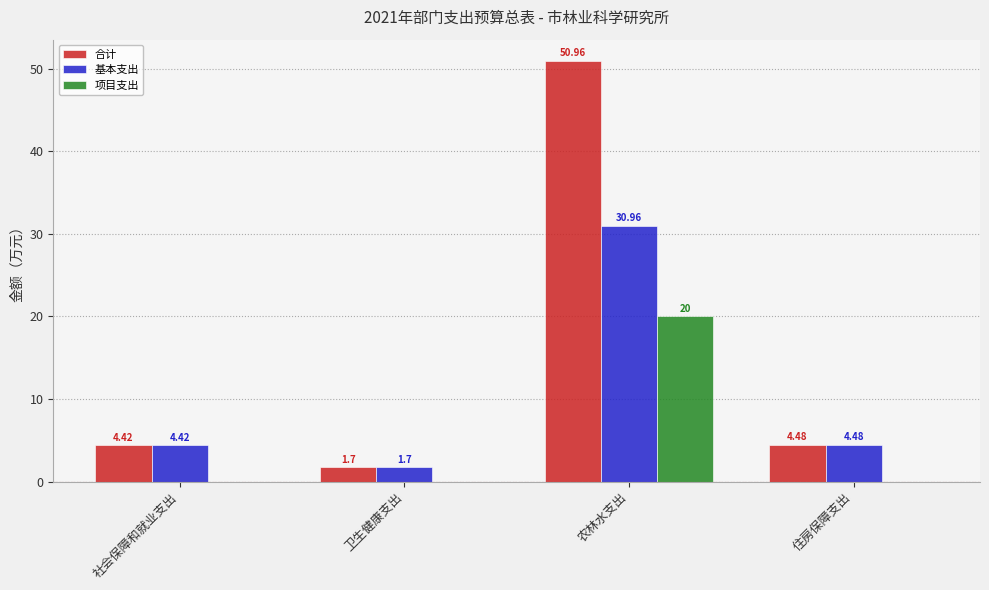

Reading left to right, extract all data points from this chart.

合计: 社会保障和就业支出=4.4	卫生健康支出=1.7	农林水支出=51.0	住房保障支出=4.5
基本支出: 社会保障和就业支出=4.4	卫生健康支出=1.7	农林水支出=31.0	住房保障支出=4.5
项目支出: 社会保障和就业支出=0.0	卫生健康支出=0.0	农林水支出=20.0	住房保障支出=0.0